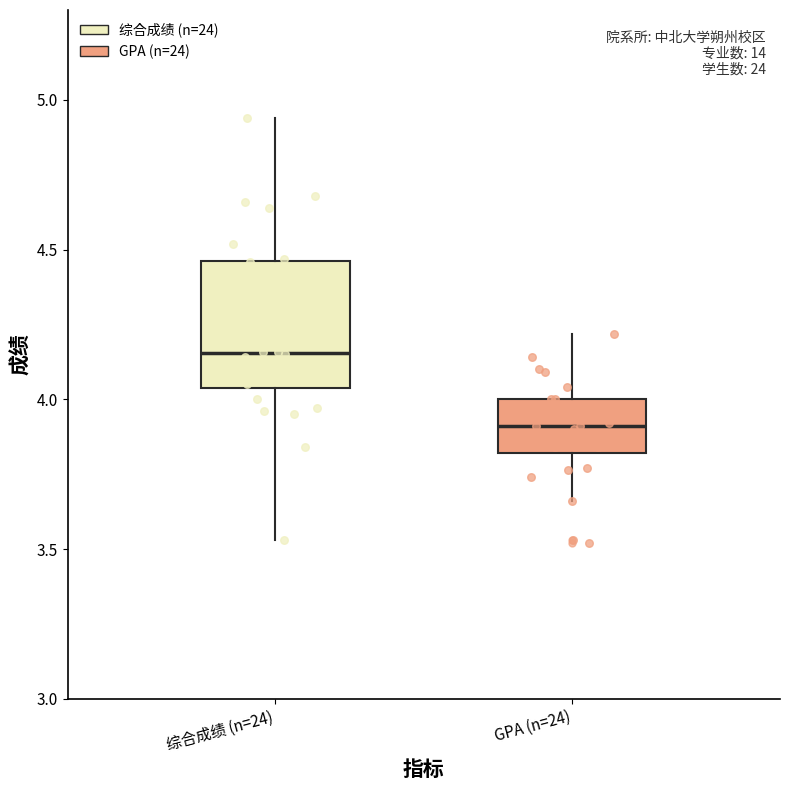

Which box's median line is the highest?

综合成绩 (n=24)